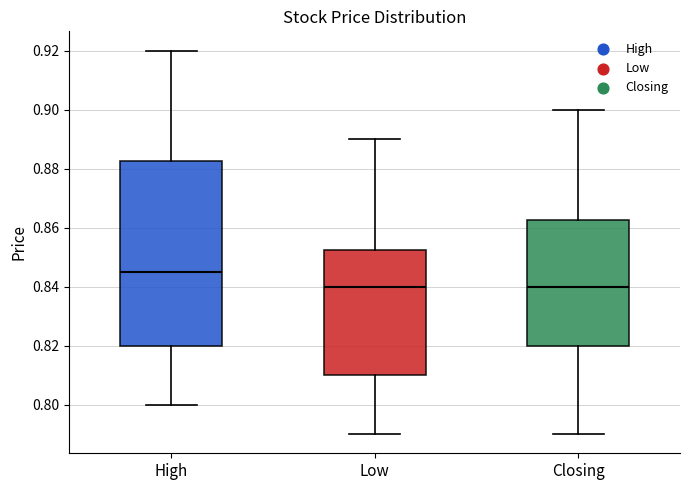

Reading left to right, read every box against the y-axis: the position of its median line, the range the box covers, and the ends of its whiskers. The values are not printed on the chart, so give them approximately, as read against the axis.

High: median 0.846, box 0.820 to 0.882, whiskers 0.800 to 0.920
Low: median 0.840, box 0.810 to 0.852, whiskers 0.790 to 0.890
Closing: median 0.840, box 0.820 to 0.862, whiskers 0.790 to 0.900